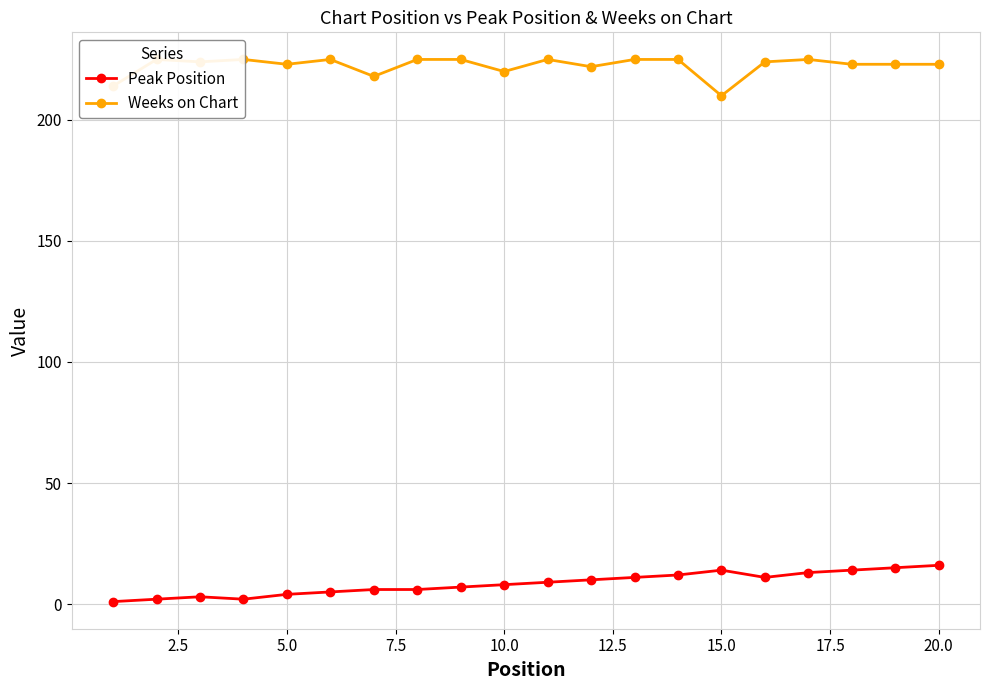

Is this an area chart (filled region under the line)?

No